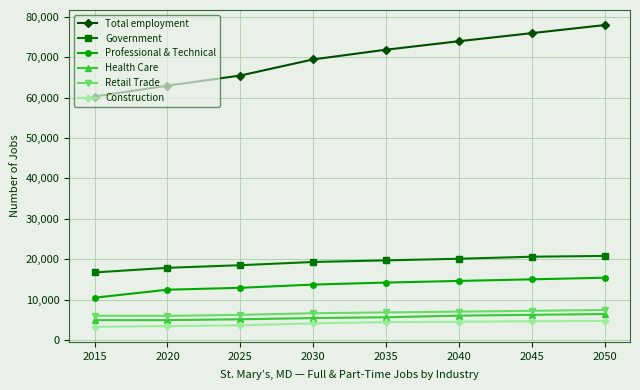

What is the difference between the highest and lowest values at 2020?

59580